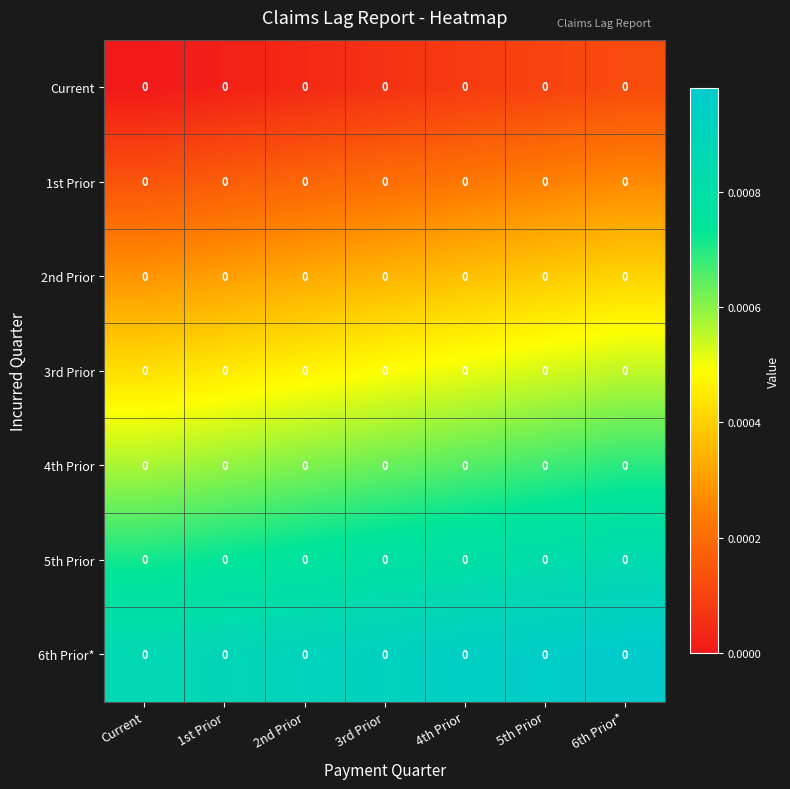

Is it true that 3rd Prior equals 0.0 at 6th Prior*?

True